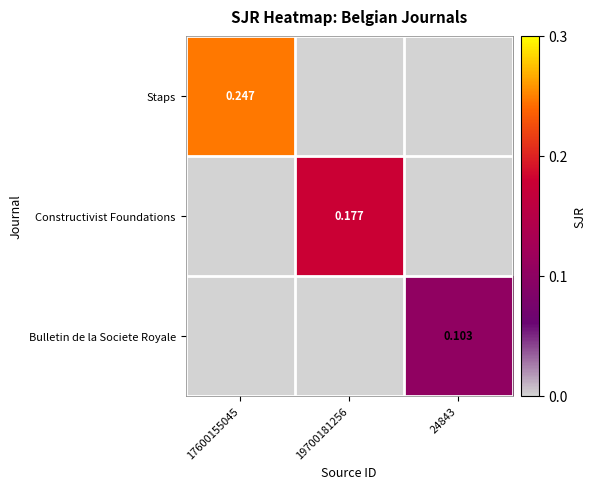

Rank the categories by Bulletin de la Societe Royale value from lowest to highest.

17600155045, 19700181256, 24843